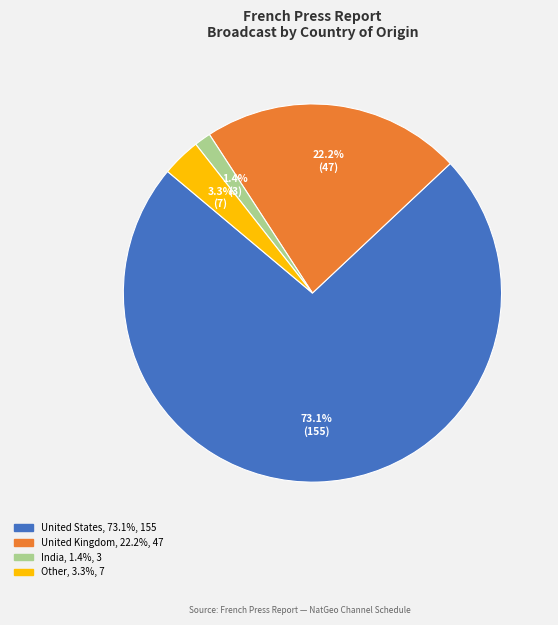

How many slices are in this pie chart?

4